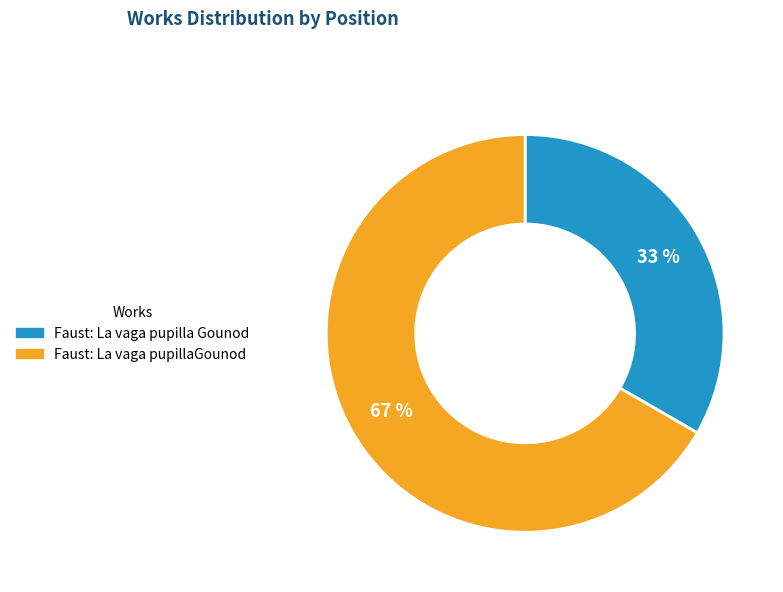

Is it true that Faust: La vaga pupillaGounod is 67% of the pie?

True